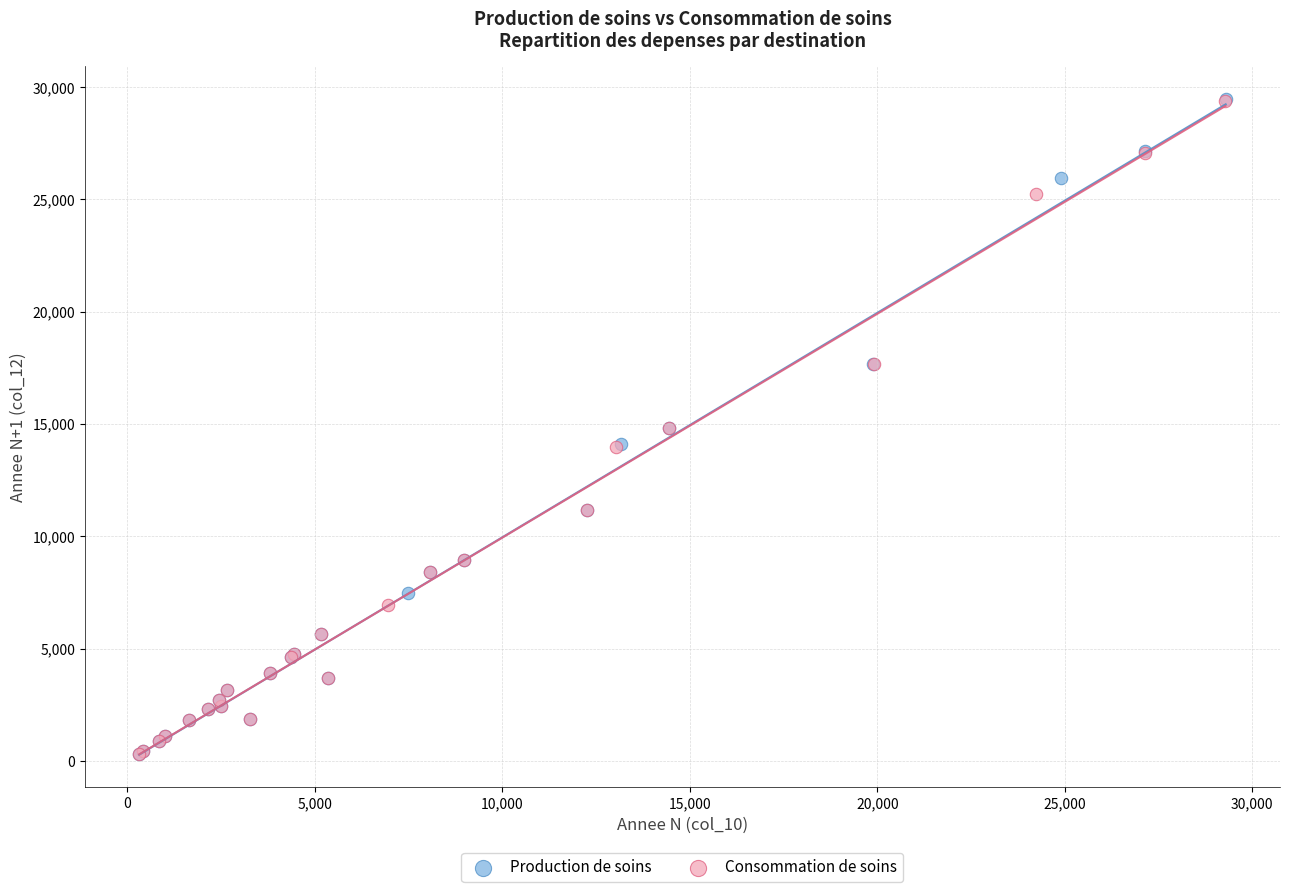

Which series has the widest spread of Y values?

Production de soins